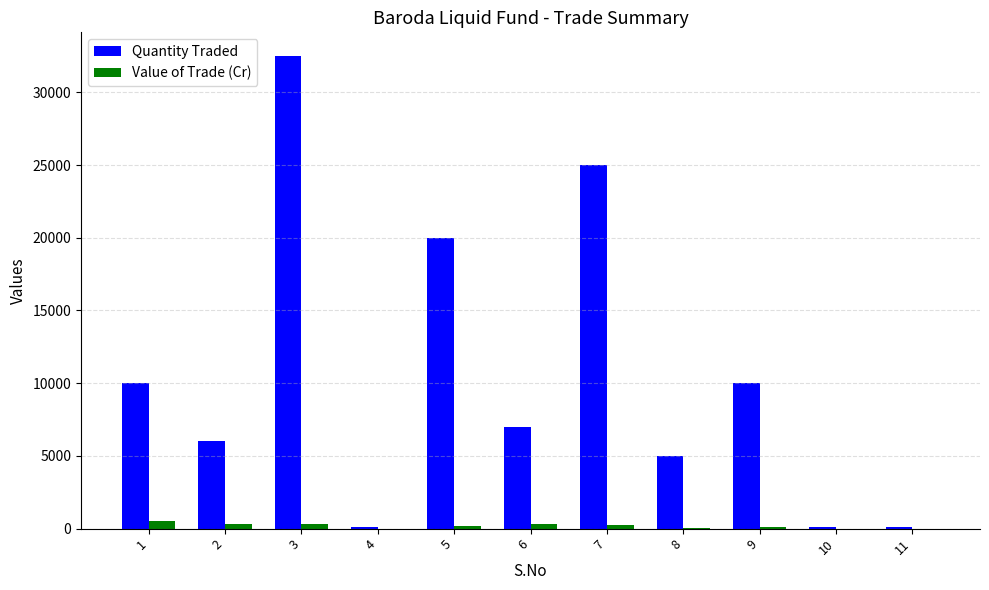

True or false: Quantity Traded has a value of 7000.0 at 6.

True